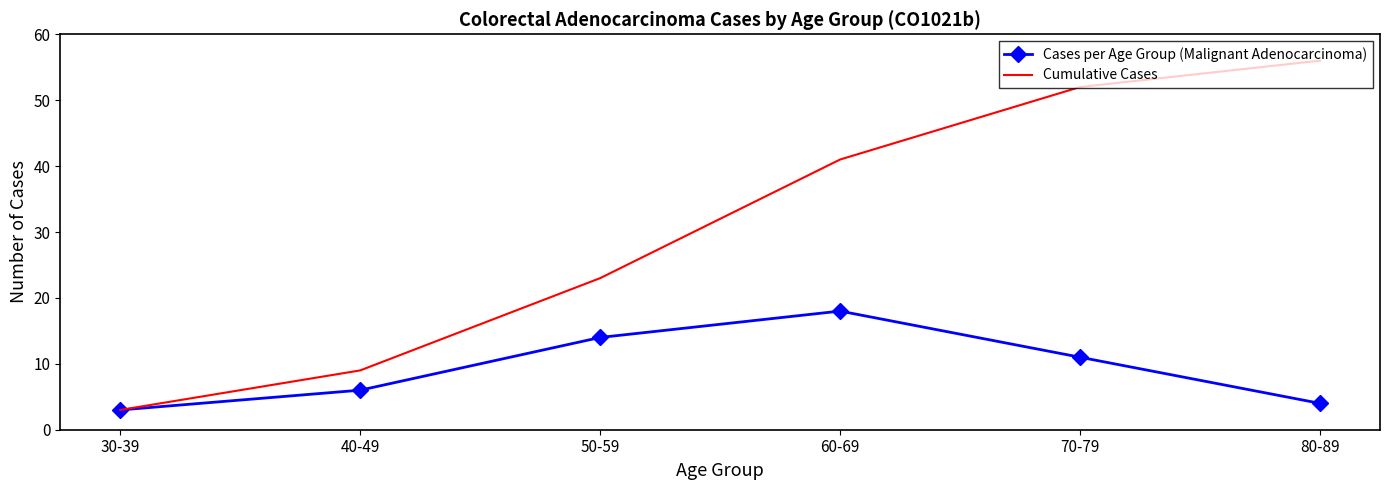

What is the total value across all series at 30-39?

6